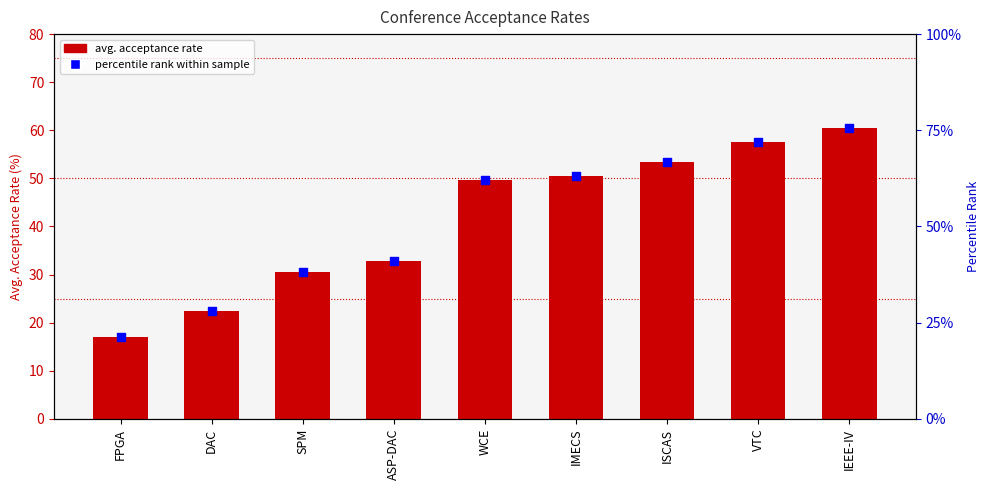

At how many categories does at least one series exceed 25?

8